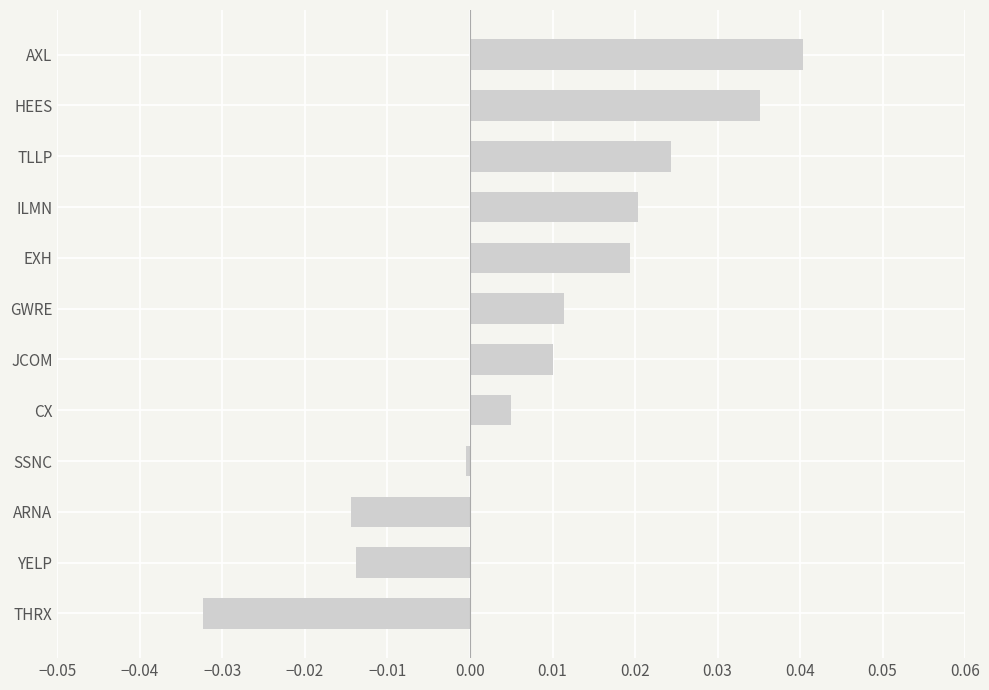

Between GWRE and TLLP, which is larger?

TLLP